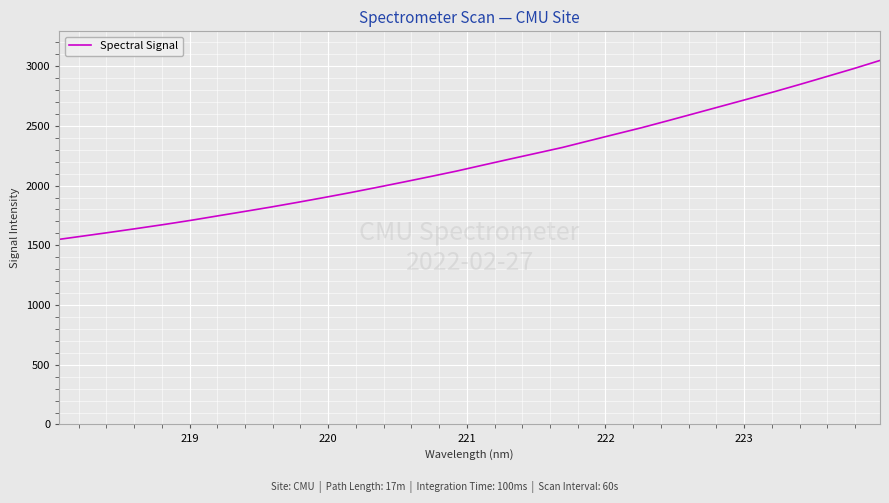

What is the smallest value displayed?

1549.9